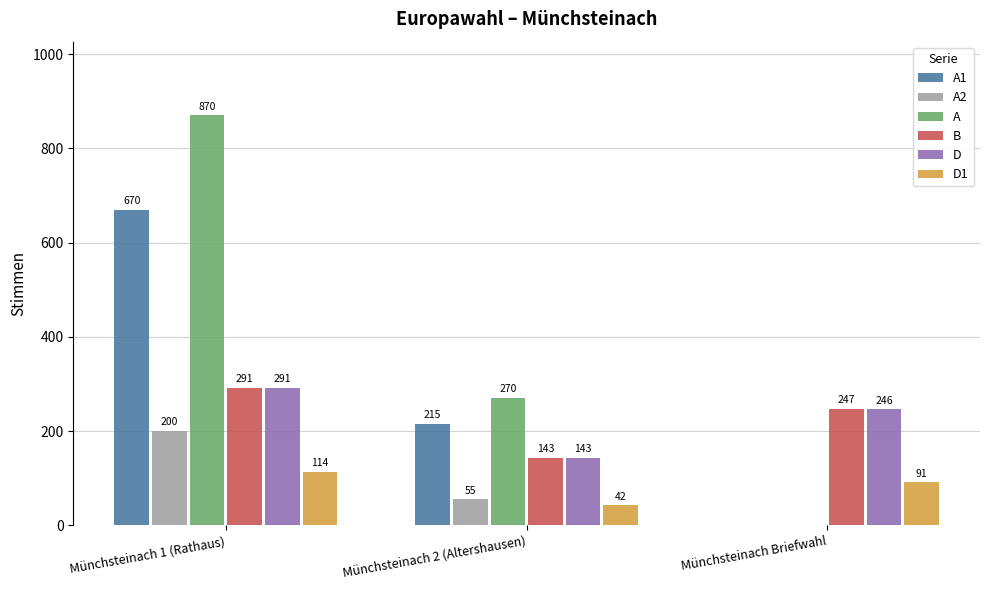

What is the sum of the A2 values at Münchsteinach 2 (Altershausen) and Münchsteinach 1 (Rathaus)?

255